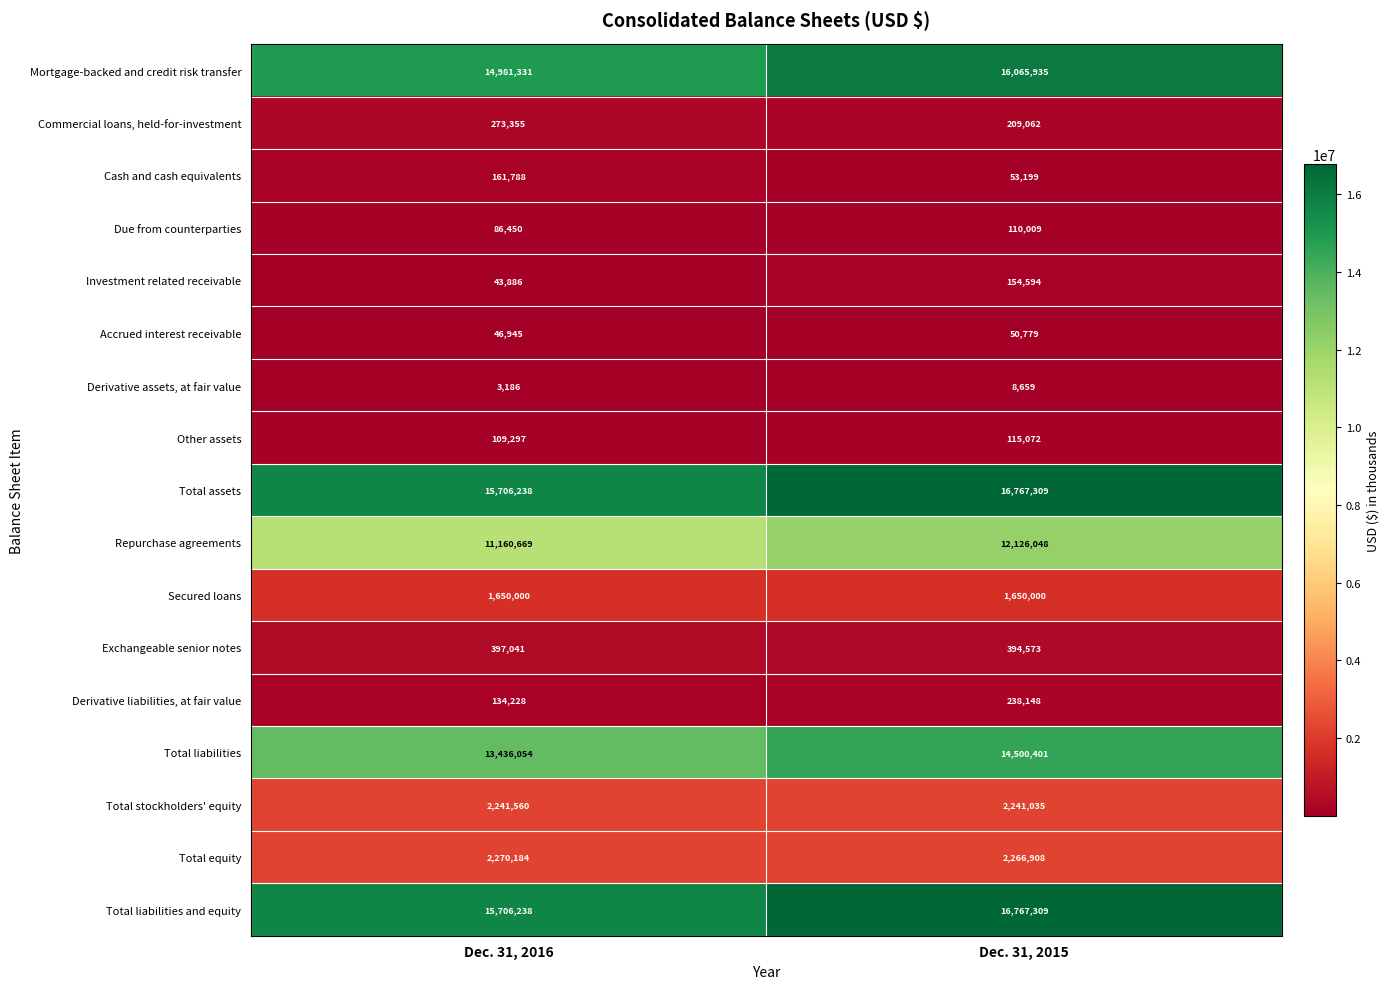

At which category is the sum across all series the highest?

Dec. 31, 2015